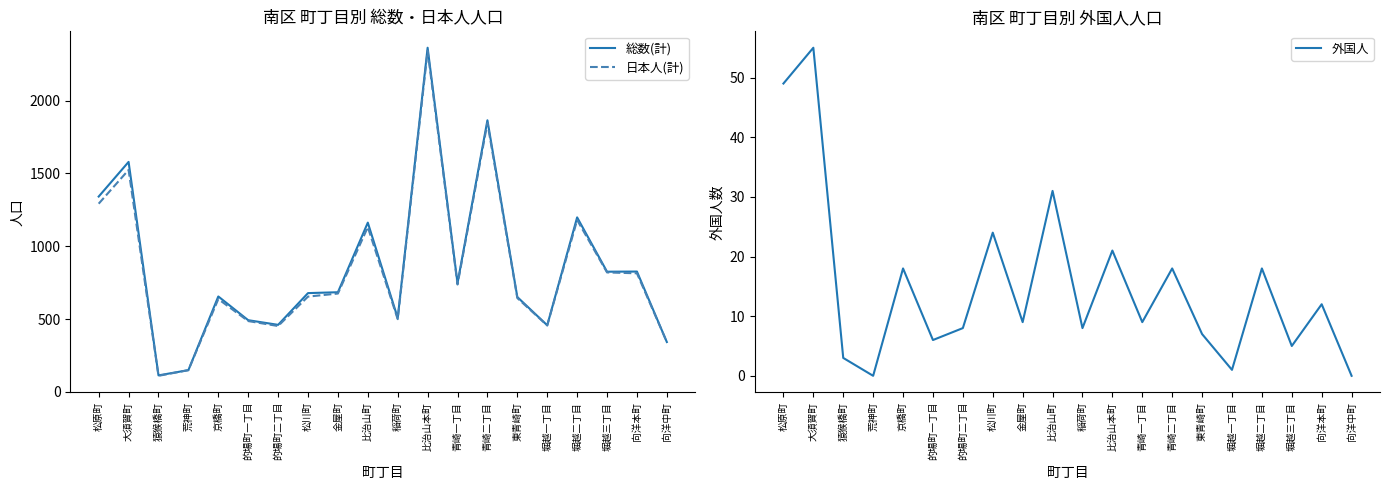

Where is the first local maximum for 日本人(計)?

大須賀町